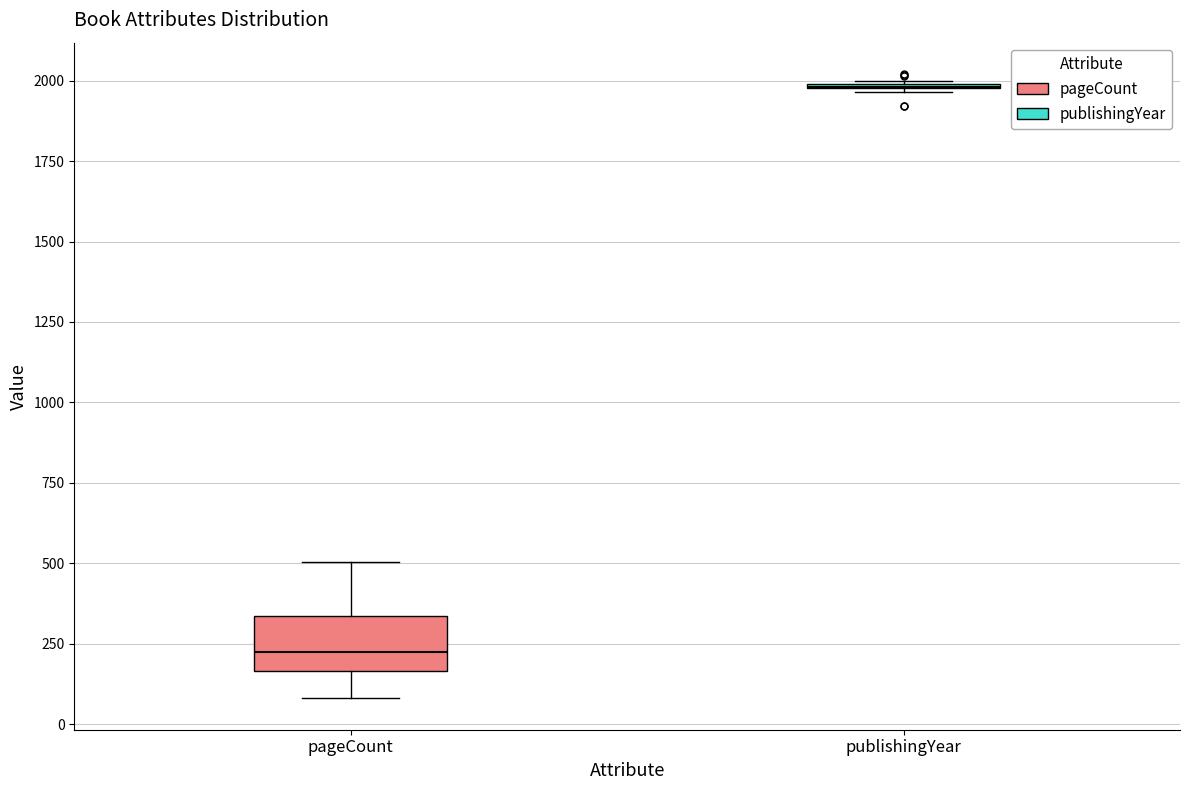

Reading left to right, read every box against the y-axis: the position of its median line, the range the box covers, and the ends of its whiskers. The values are not printed on the chart, so give them approximately, as read against the axis.

pageCount: median 200, box 150 to 350, whiskers 100 to 500
publishingYear: box collapsed to a line at 2000, whiskers 1950 to 2000